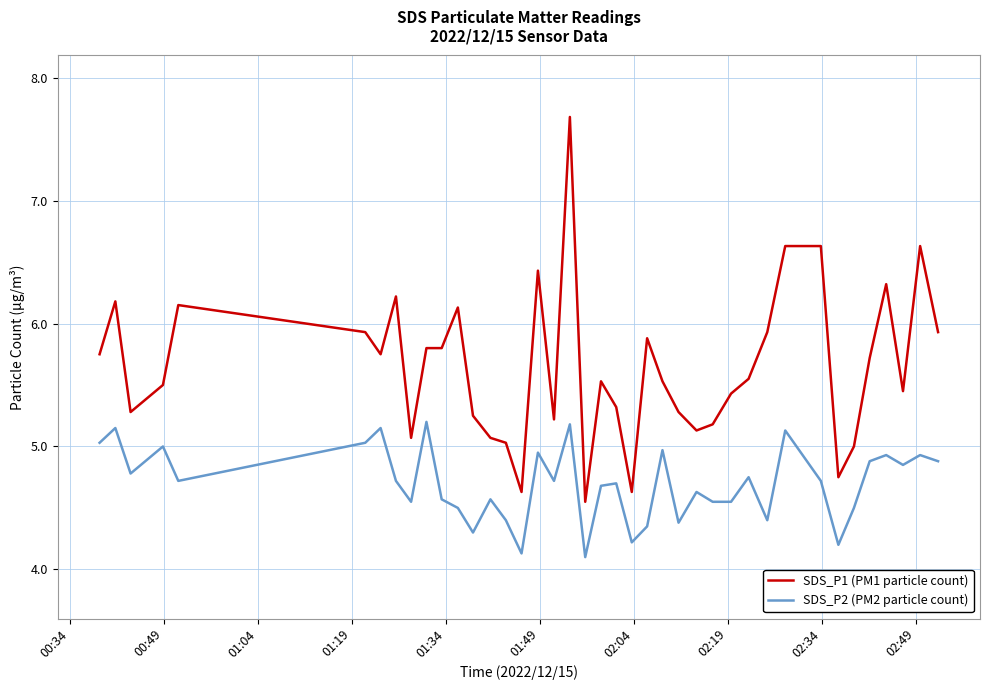

True or false: SDS_P1 (PM1 particle count) and SDS_P2 (PM2 particle count) cross at least once.

False